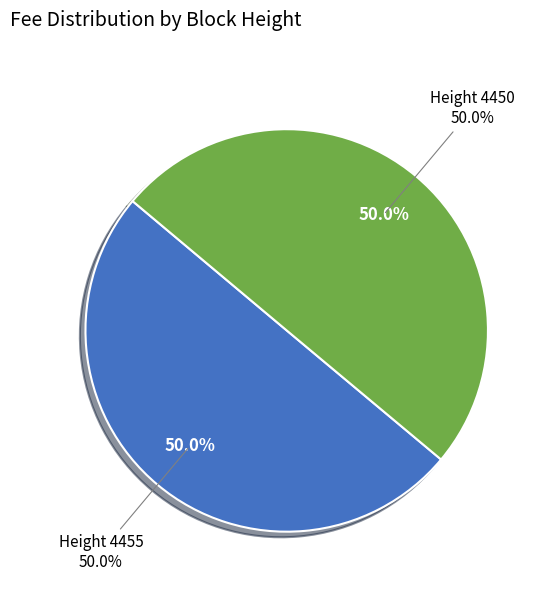

Which slice is the largest?

4455